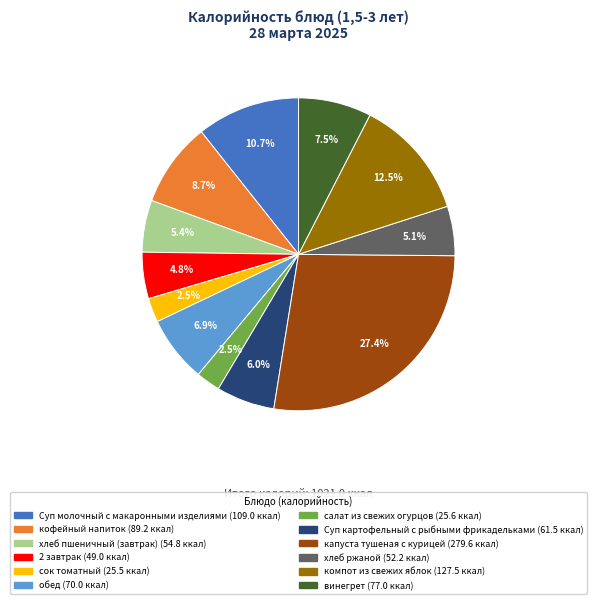

Do капуста тушеная с курицей and 2 завтрак together represent more than half of the pie?

No